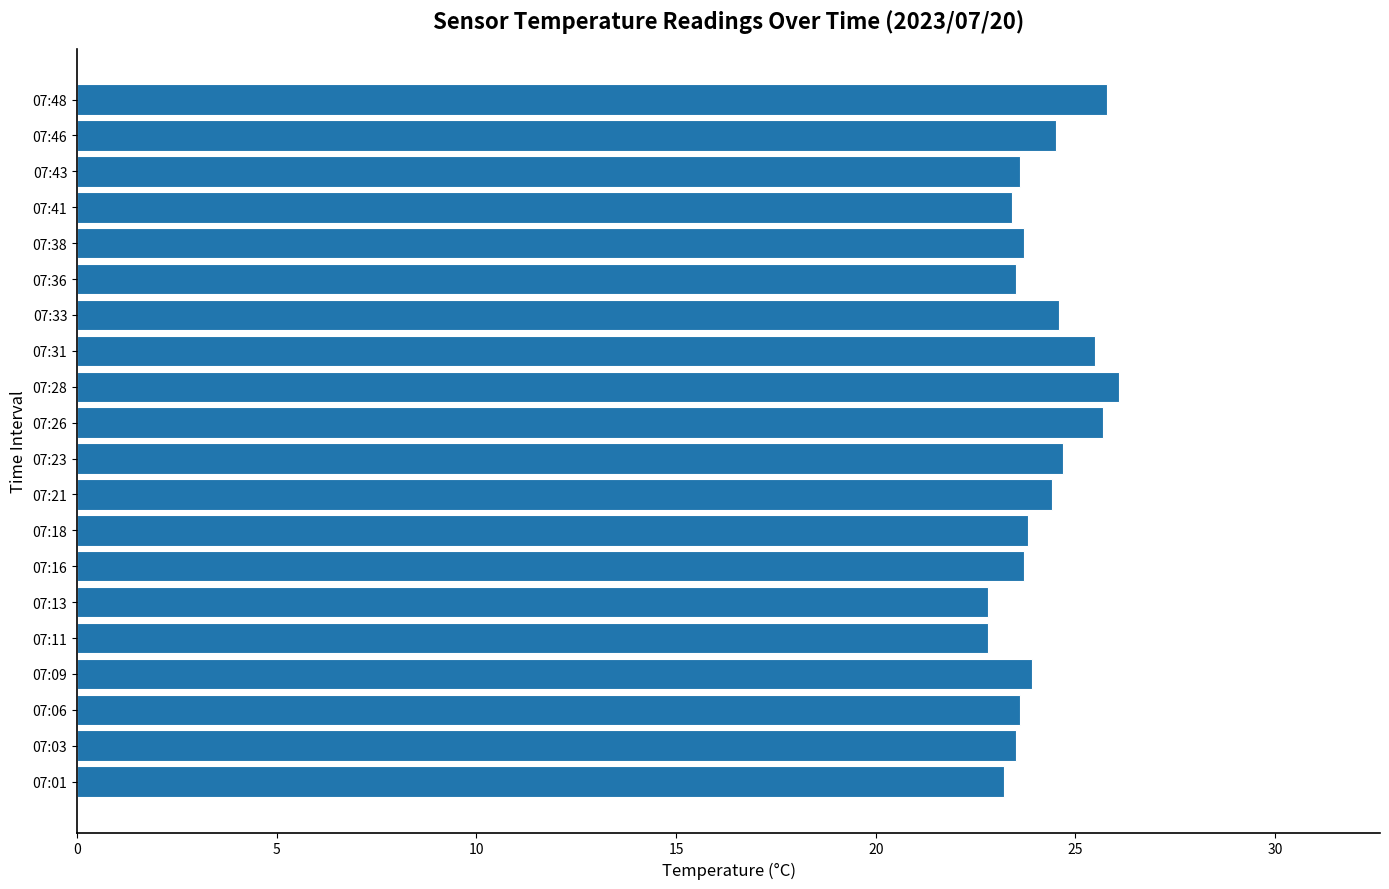

What is the sum of all values?

482.8